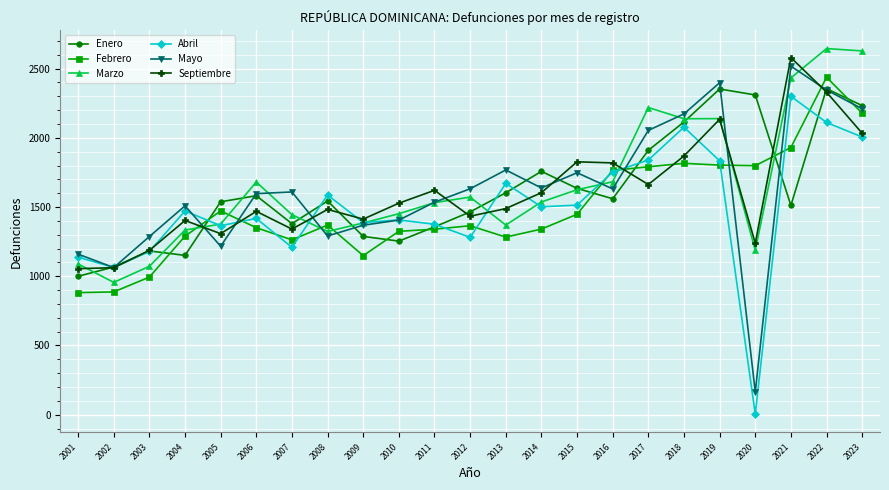

Which category has the lowest value in the Enero series?

2001